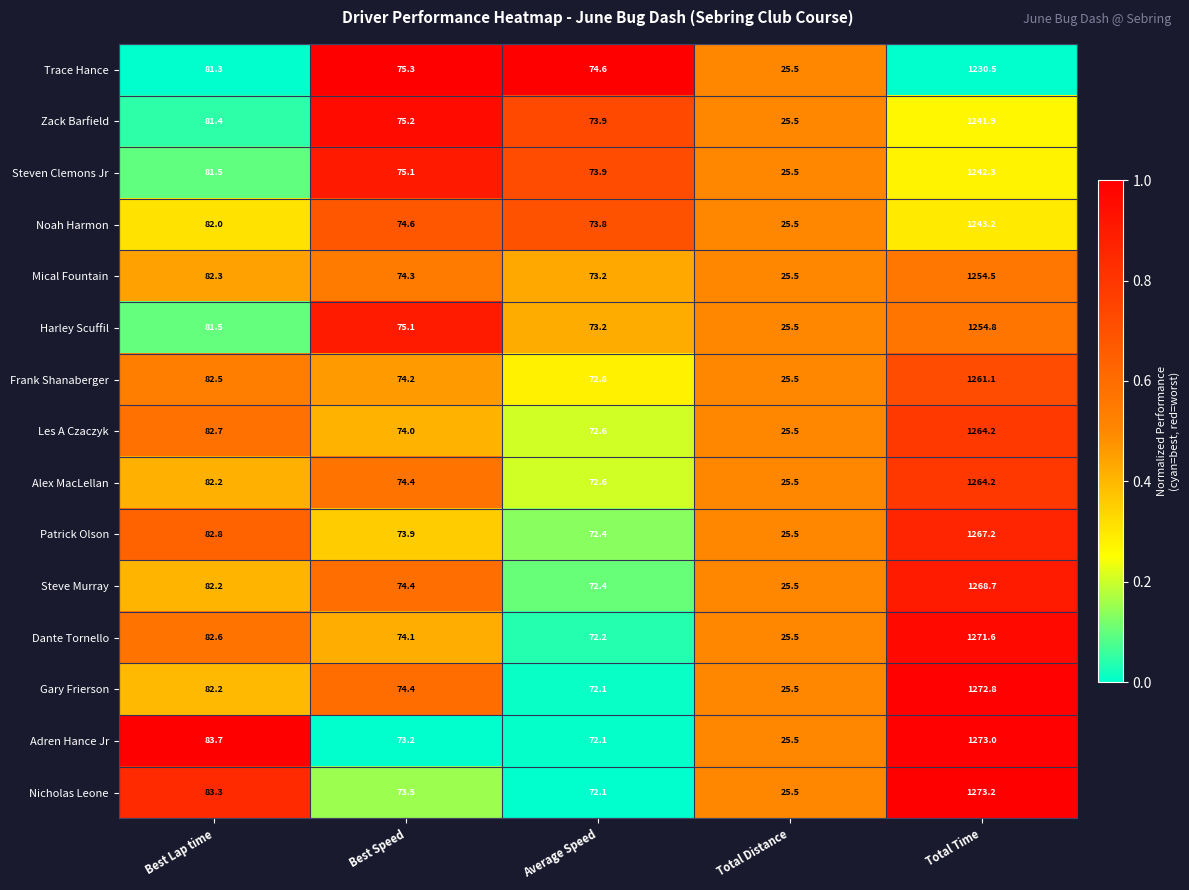

Is the value of Alex MacLellan at Total Distance greater than the value of Steven Clemons Jr at Best Lap time?

No